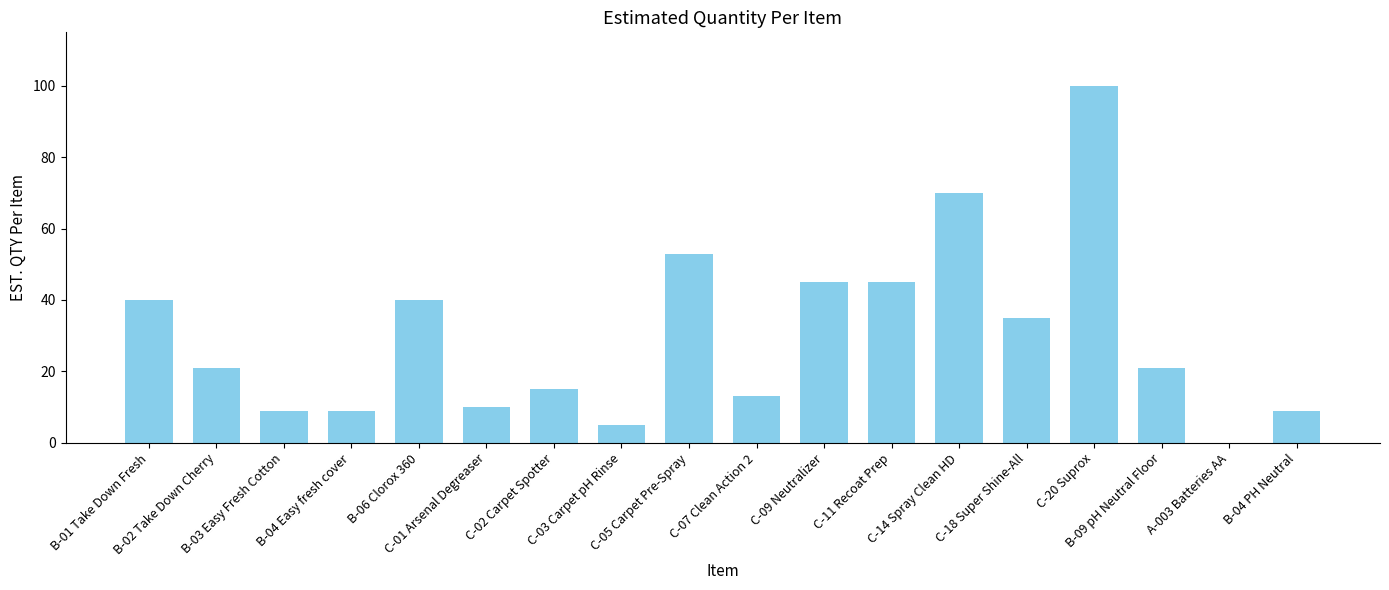

What is the greatest value displayed?

100